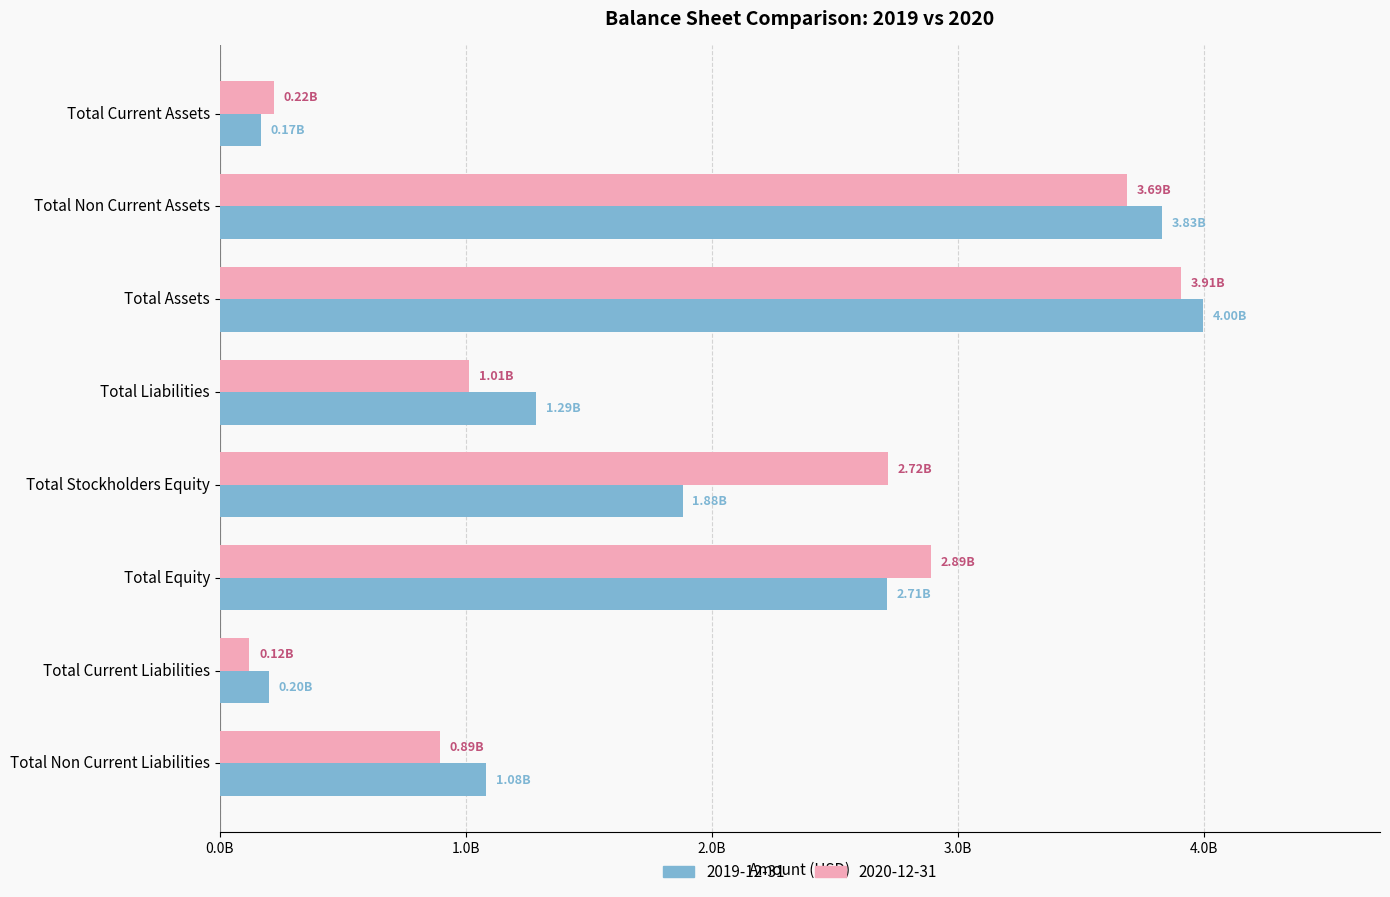

Is the value of 2019-12-31 at Total Equity greater than the value of 2020-12-31 at Total Current Liabilities?

Yes